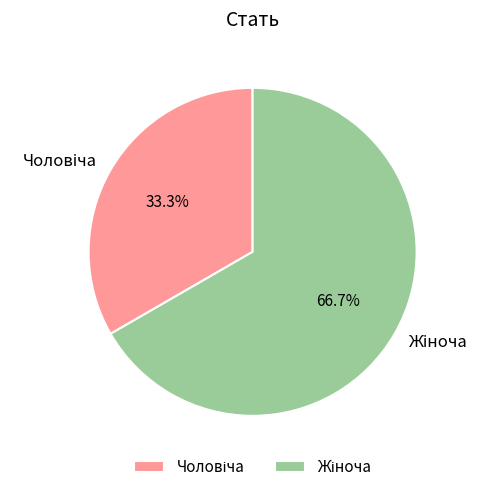

Is there a majority slice in this chart?

Yes